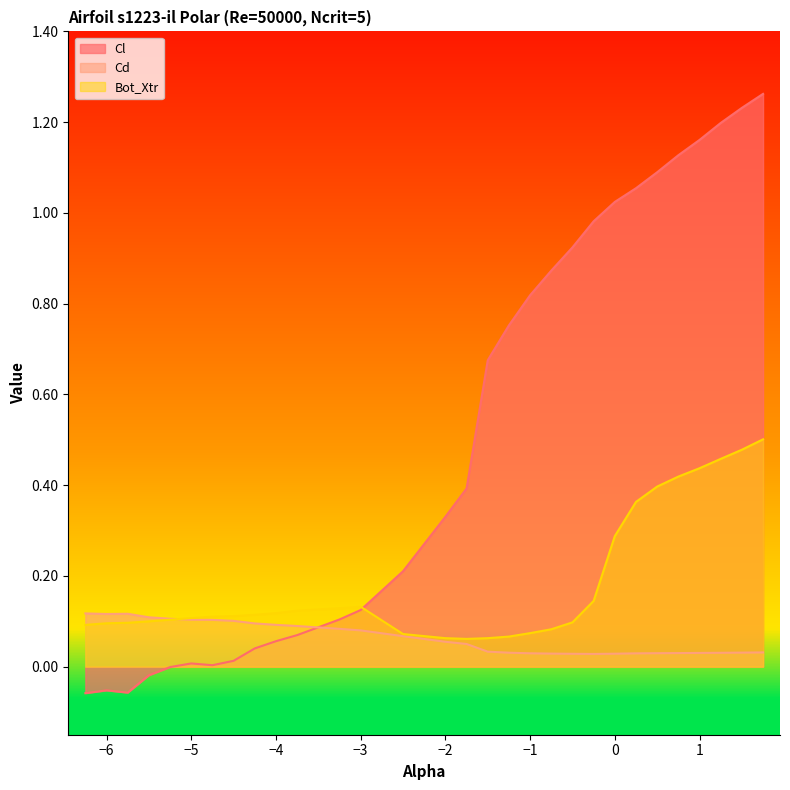

What is the average value of the Cd series?

0.1